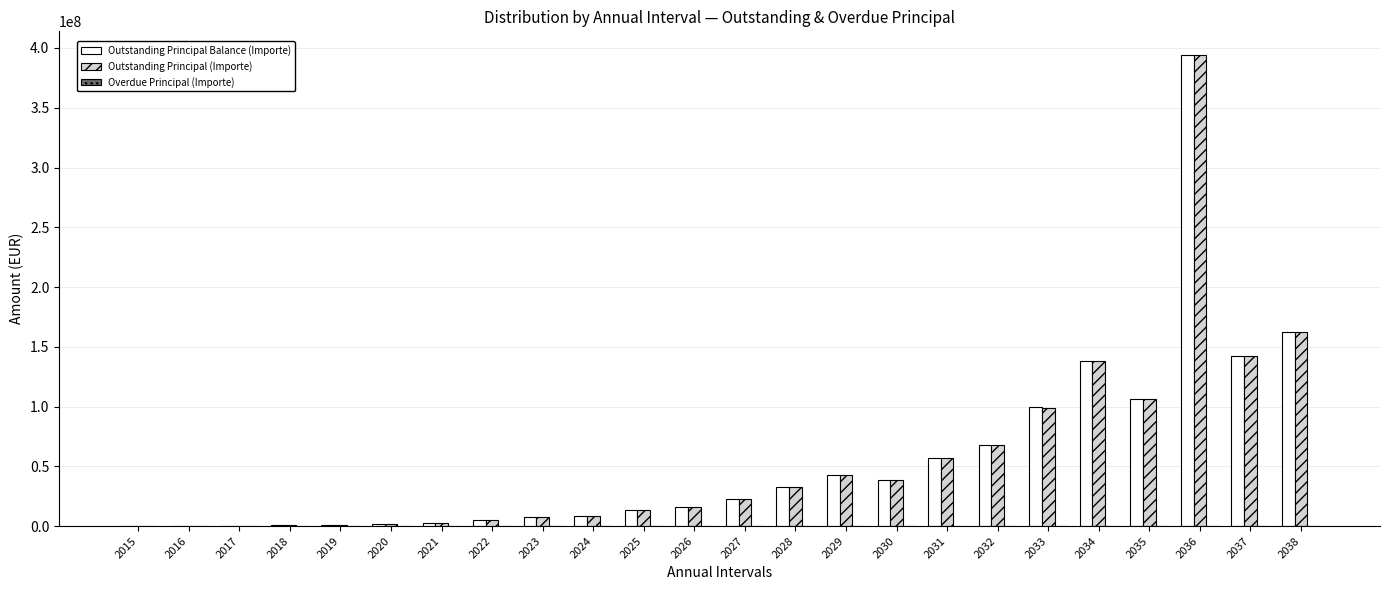

How many groups of bars are there?

24